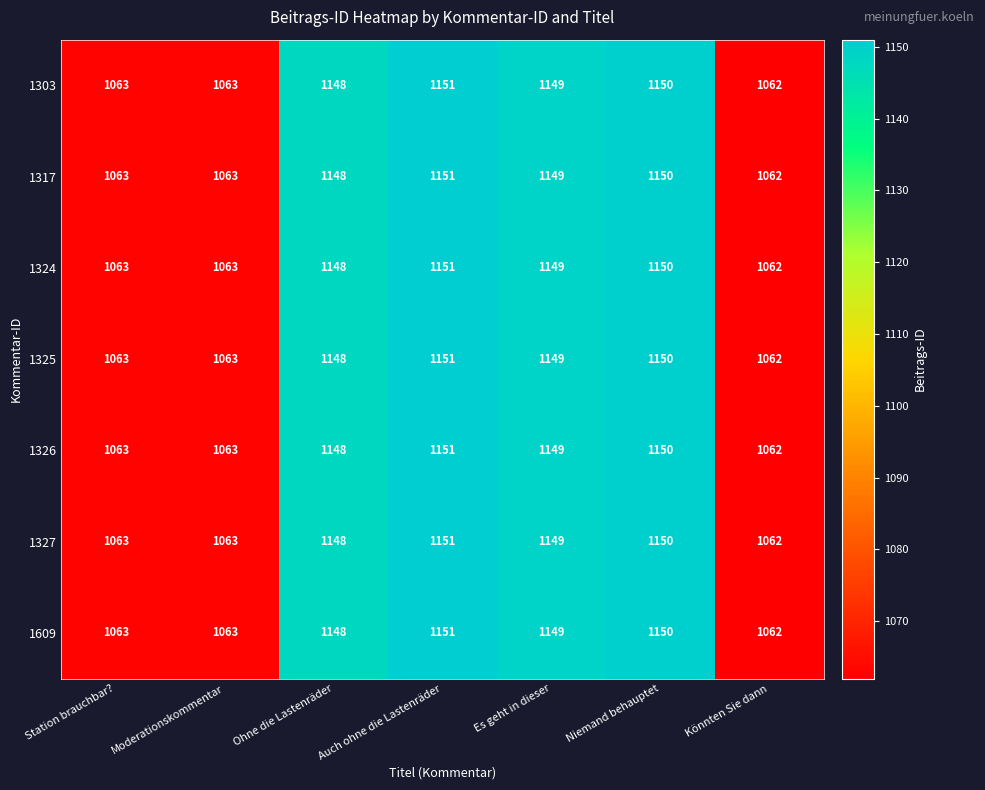

Is it true that 1303 equals 1150 at Niemand behauptet?

True